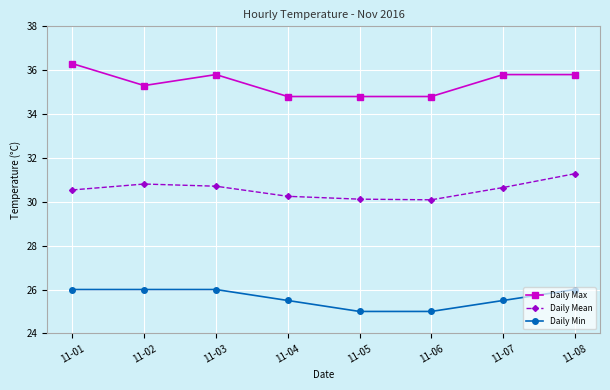

What is the difference between the maximum and minimum values in the Daily Mean series?

1.2